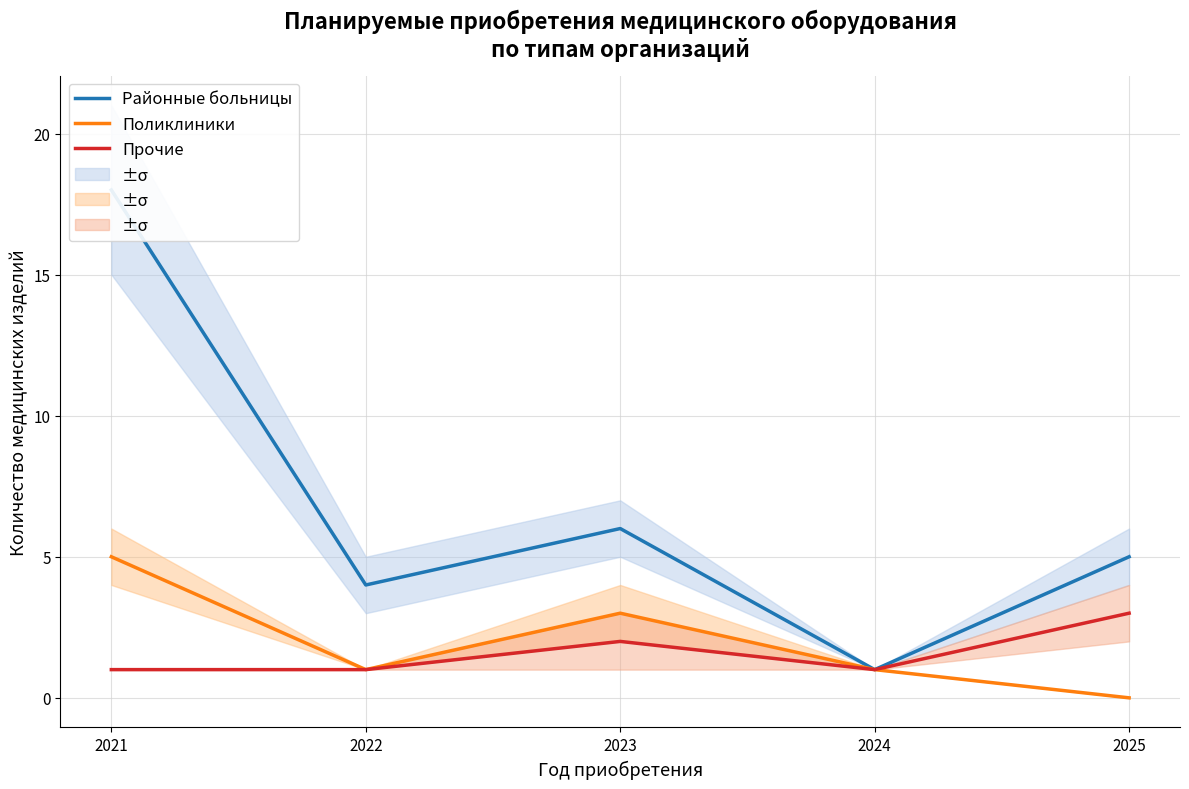

How many values in the Районные больницы series exceed 5?

2